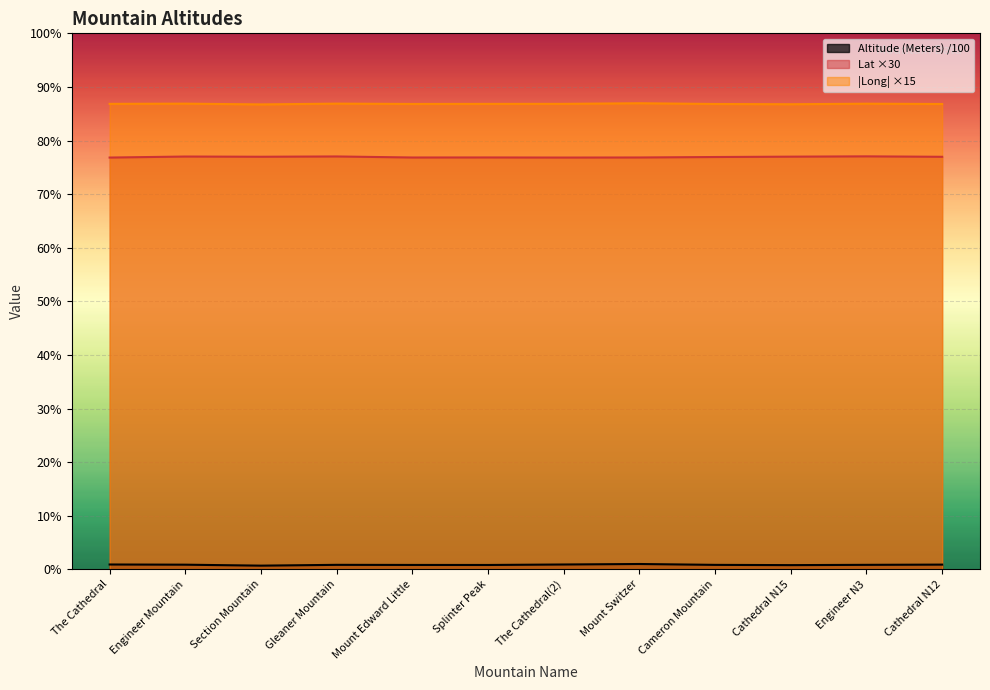

Reading right to left, transcribe all the data shown in this chart.

Altitude (Meters): 20.7	19.7	18.5	19.6	23.3	21.2	19.1	19.3	19.7	16.2	20.4	21.2
Lat: 1783.1	1785.0	1783.7	1782.2	1780.2	1779.8	1780.3	1780.1	1784.6	1783.3	1784.2	1779.8
Long: 2011.2	2012.5	2010.3	2011.3	2014.5	2011.8	2011.7	2011.4	2012.8	2009.5	2012.8	2011.8